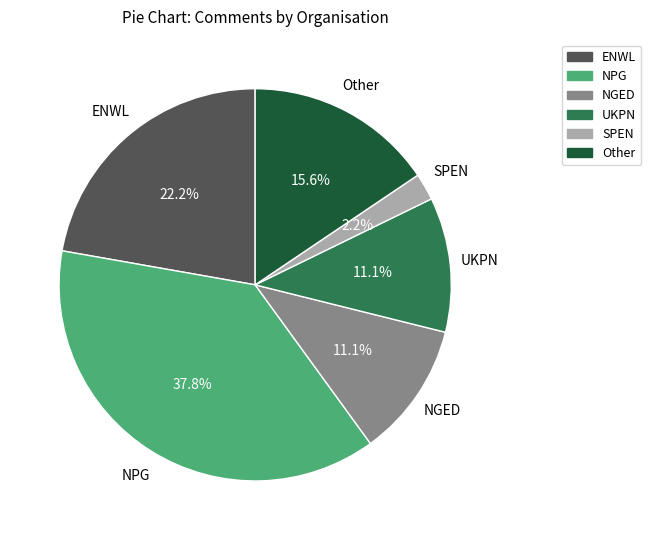

To the nearest percent, what is the difference between the largest and smallest slice percentages?

36%